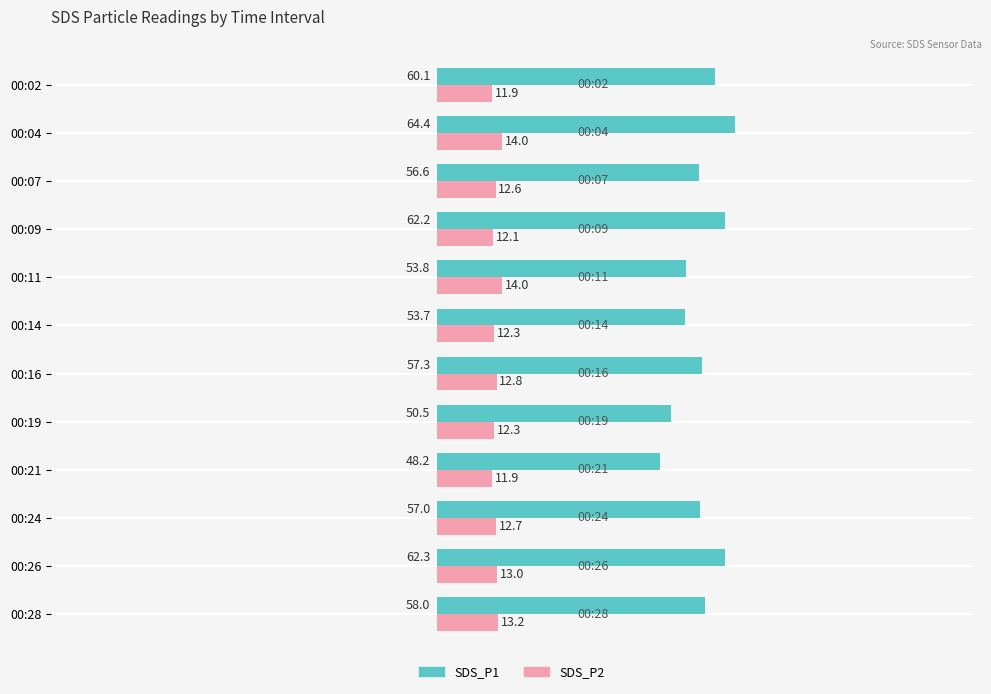

What is the difference between the SDS_P2 values at 00:21 and 00:24?

0.8